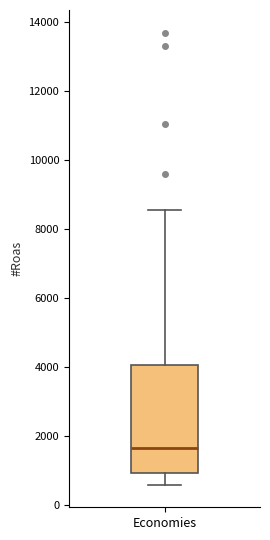

Read this box plot against the y-axis: the position of the median line, the range covered by the box, and the ends of both whiskers. The values are not printed on the chart, so give them approximately, as read against the axis.

median 1600, box 1000 to 4000, whiskers 600 to 8600